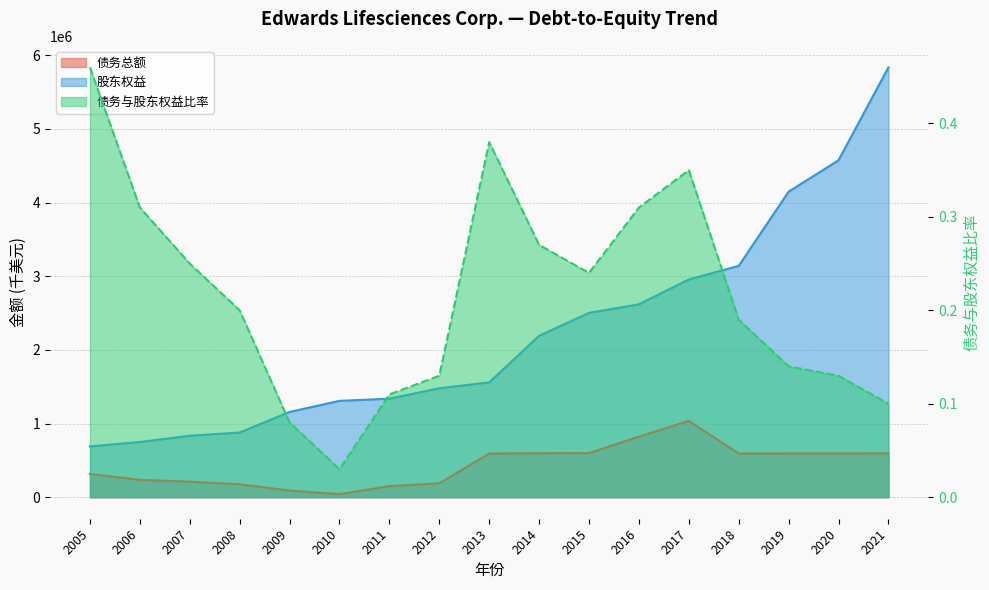

At which label does 债务与股东权益比率 reach its minimum?

2010